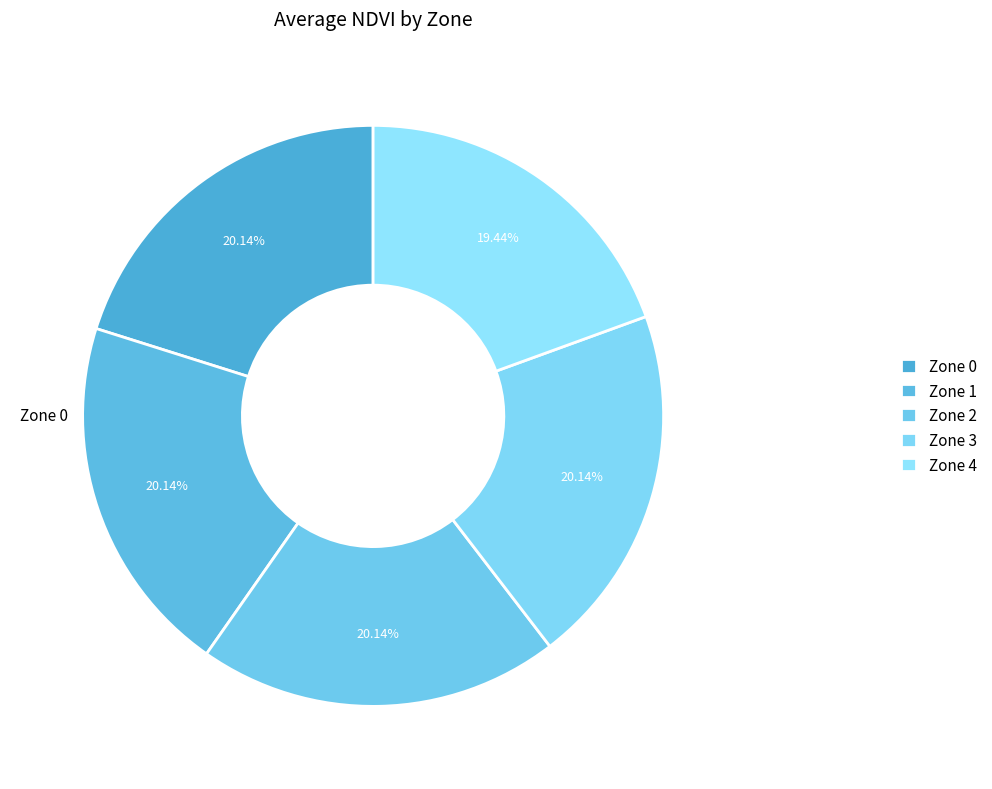

Count the number of slices in the pie.

5